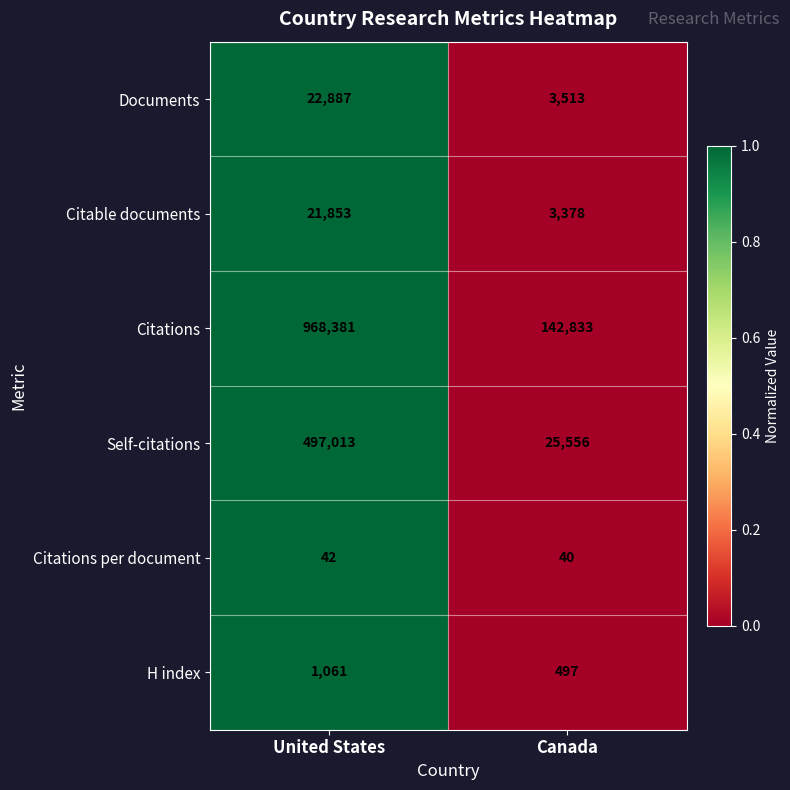

What is the greatest value displayed?

968381